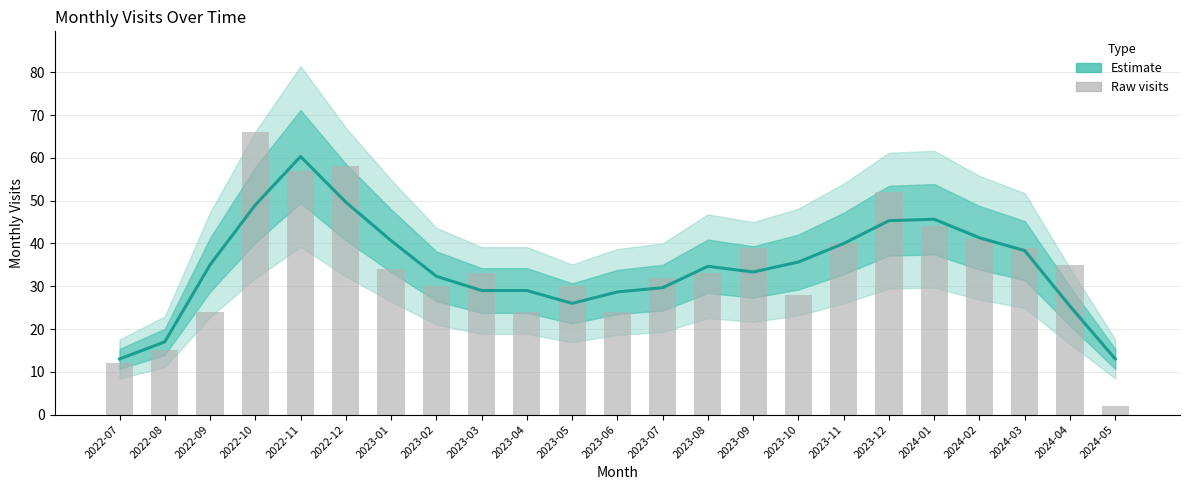

What is the difference between the second highest and second lowest values in the monthly_visit (smoothed) series?

36.7